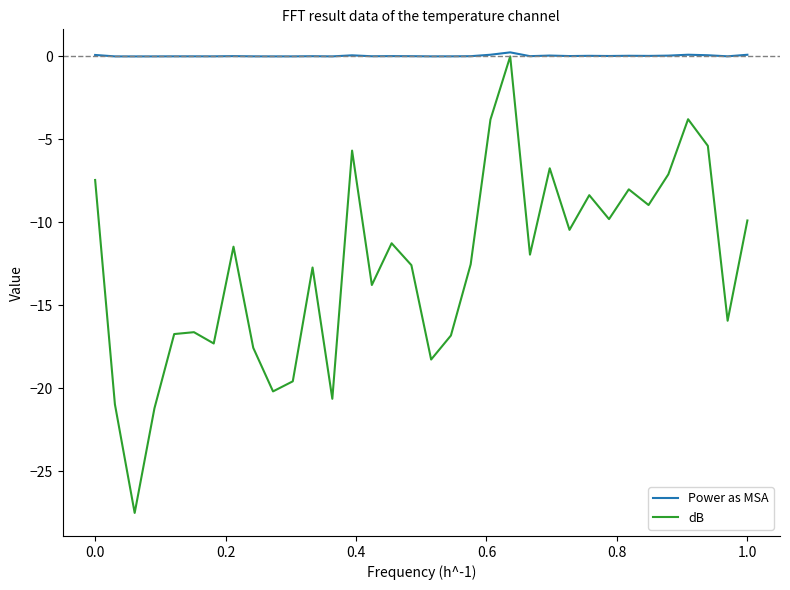

Which series has the widest spread of values?

dB